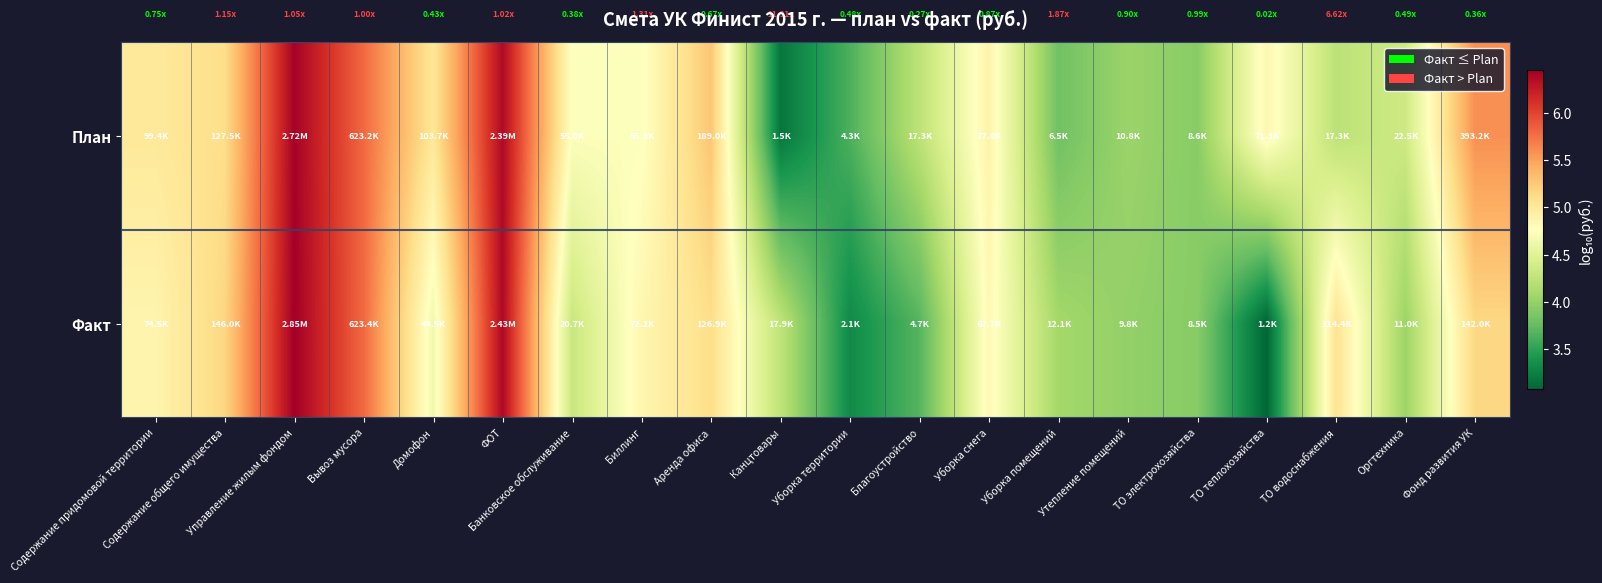

What is the maximum value shown in the chart?

6.5